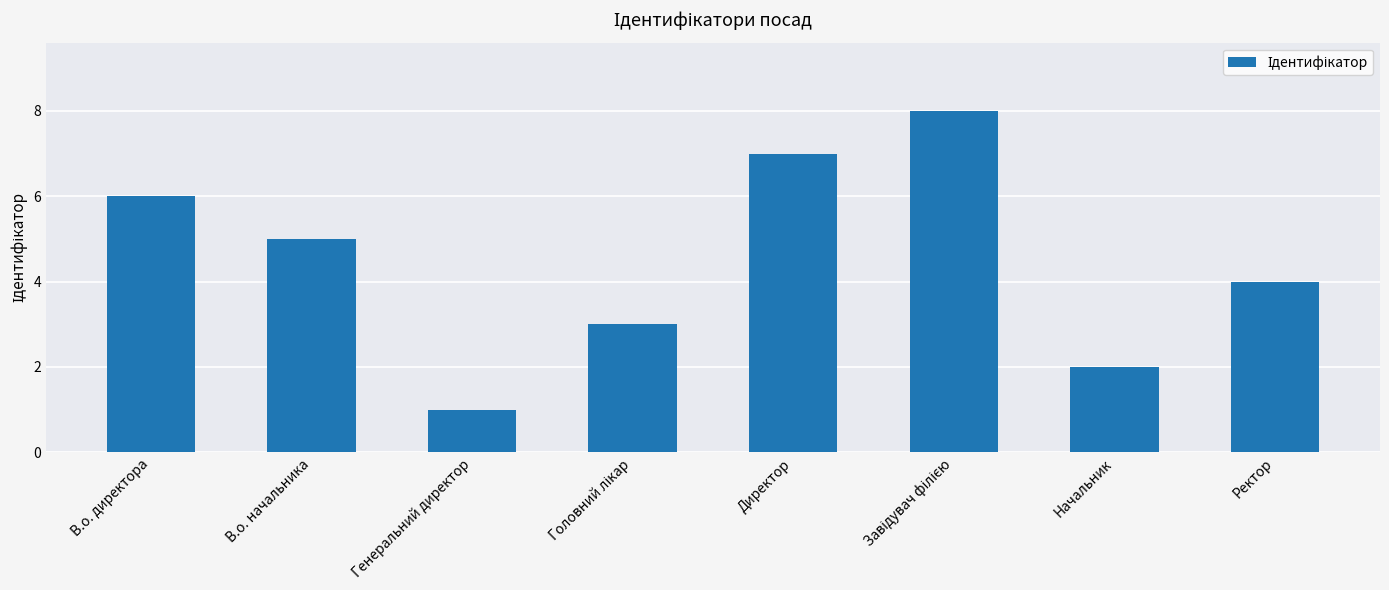

What is the label of the 4th bar from the right?

Директор